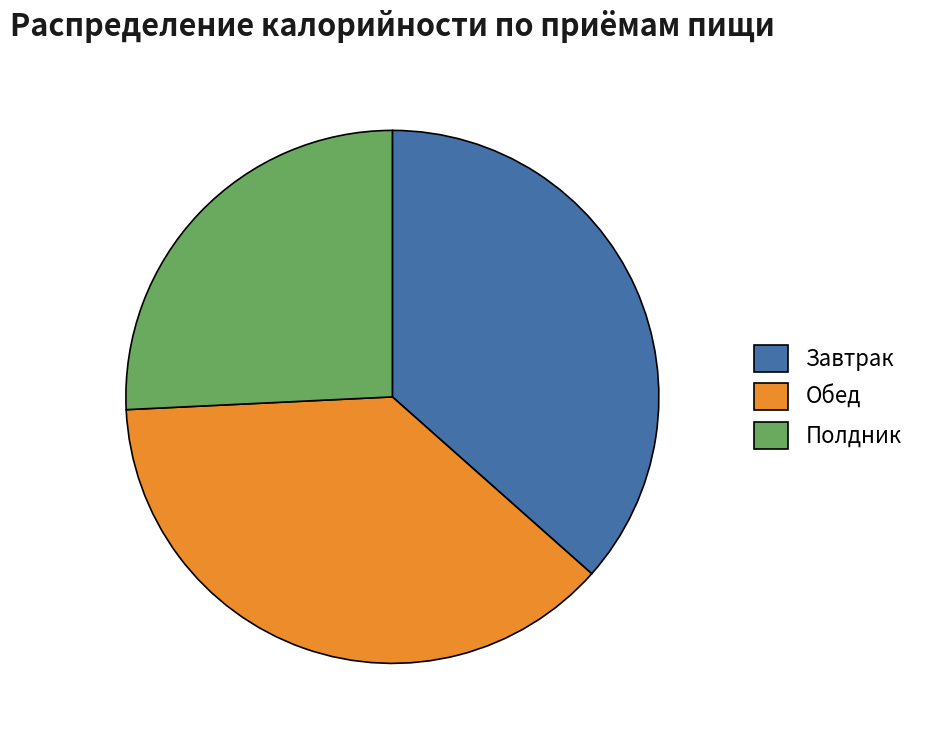

The Завтрак slice represents 24% of the pie. True or false?

False